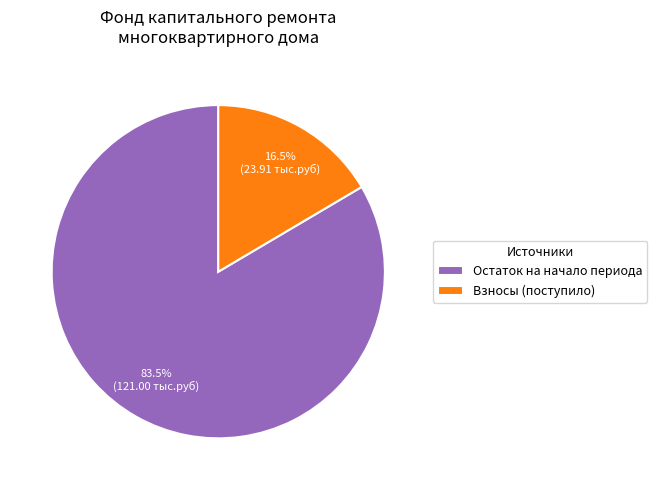

What is the largest slice in the pie chart?

Остаток на начало периода